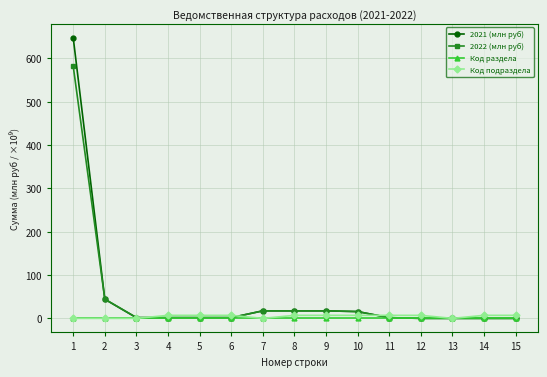

How many values in the 2022 (млн руб) series exceed 1?

11